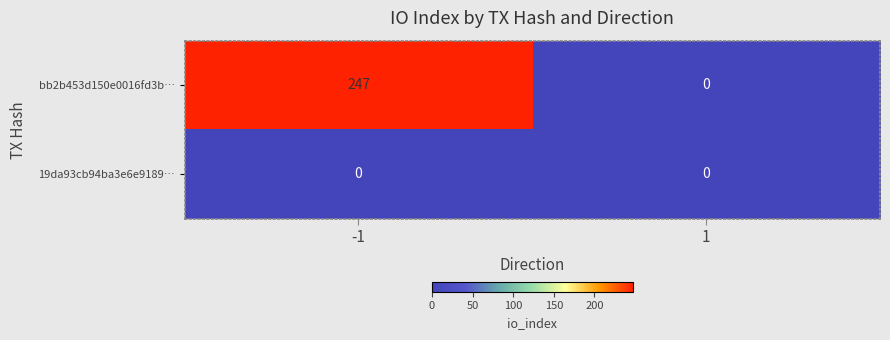

At how many categories does at least one series exceed 117?

1